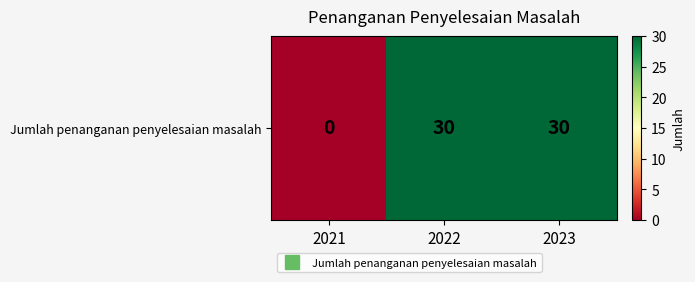

How many values are between 0 and 30?

3